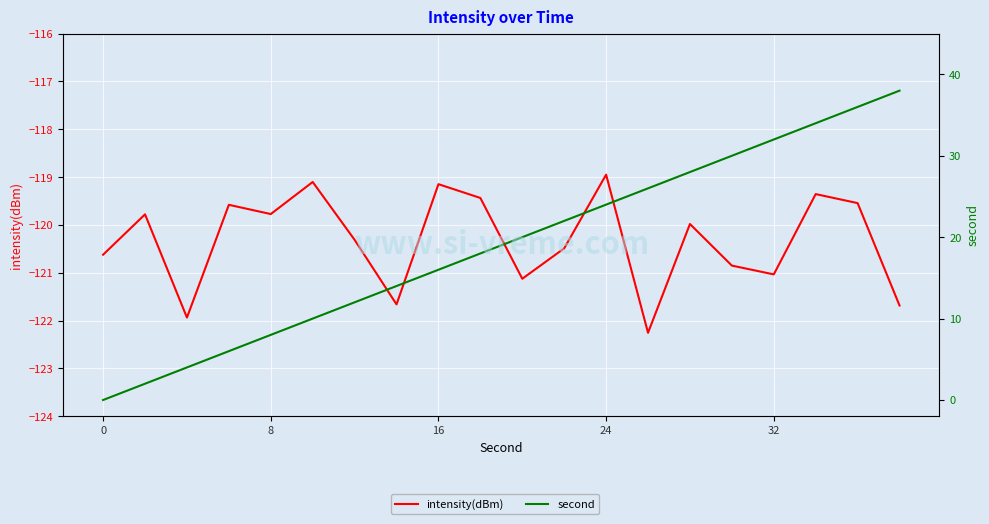

How many positive values does the second series have?

19